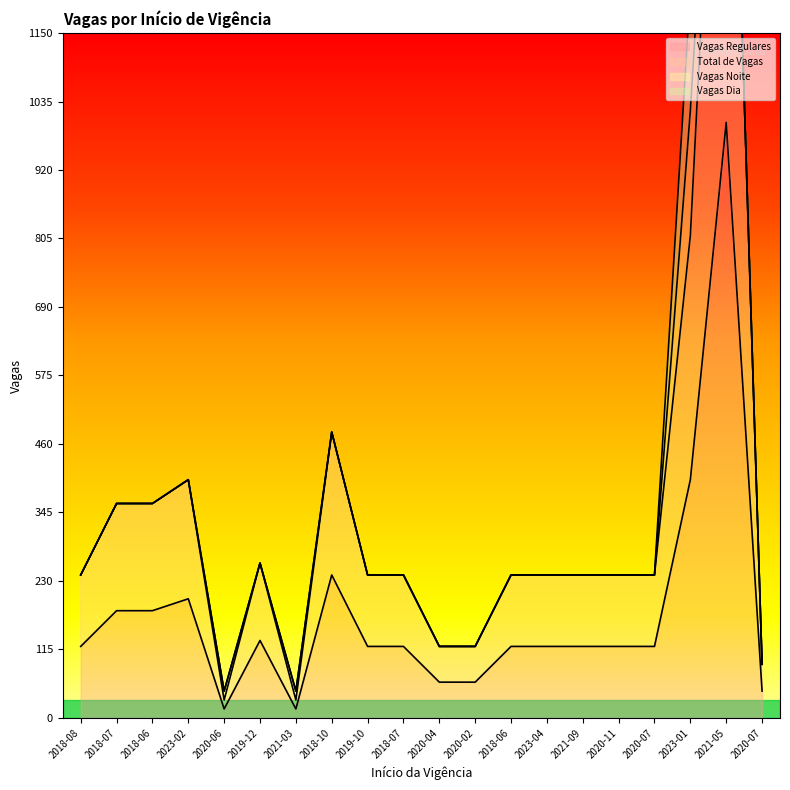

What is the total value across all series at 2021-09?

360